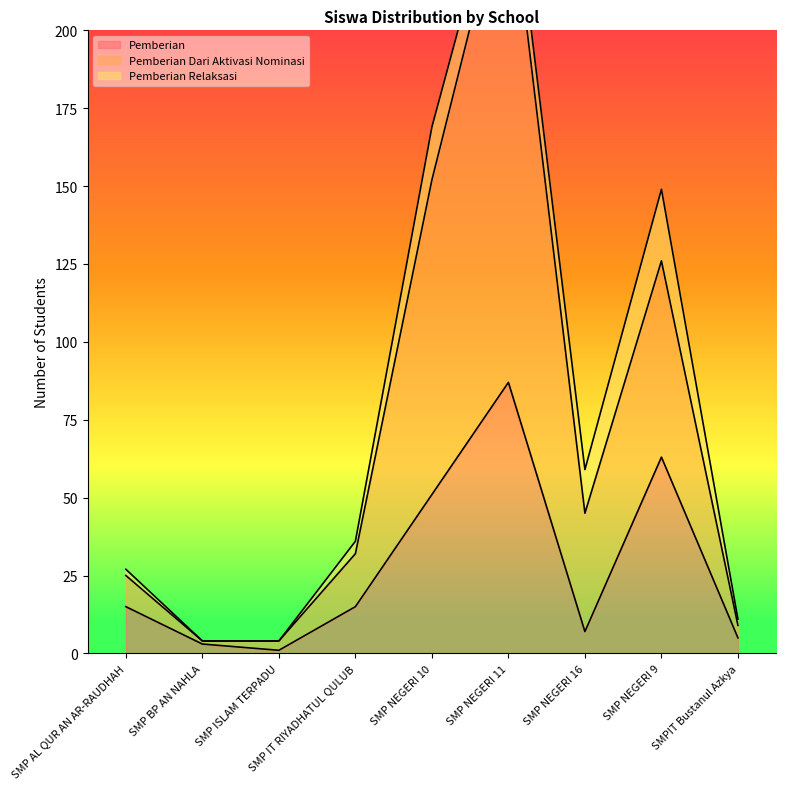

In Pemberian, how many points are lower than both neighbors (excluding endpoints)?

2